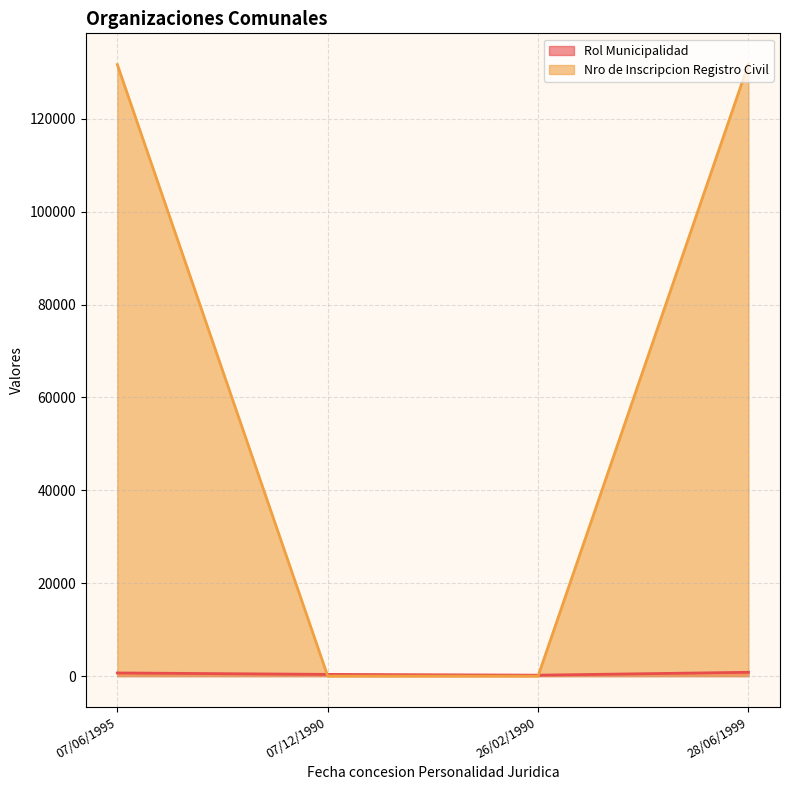

Reading left to right, what are all the values shown in this chart?

Rol Municipalidad: 680	371	200	822
Nro de Inscripcion Registro Civil: 131664	0	0	131800